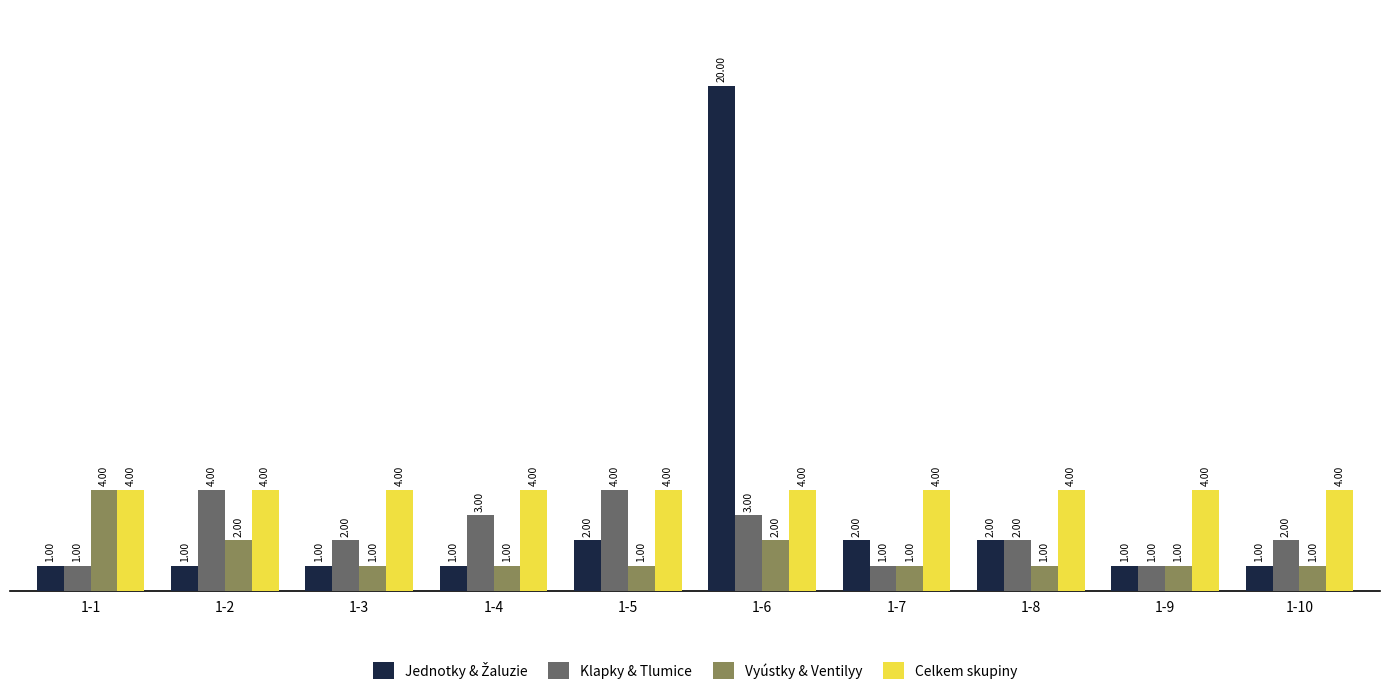

What is the minimum value shown in the chart?

1